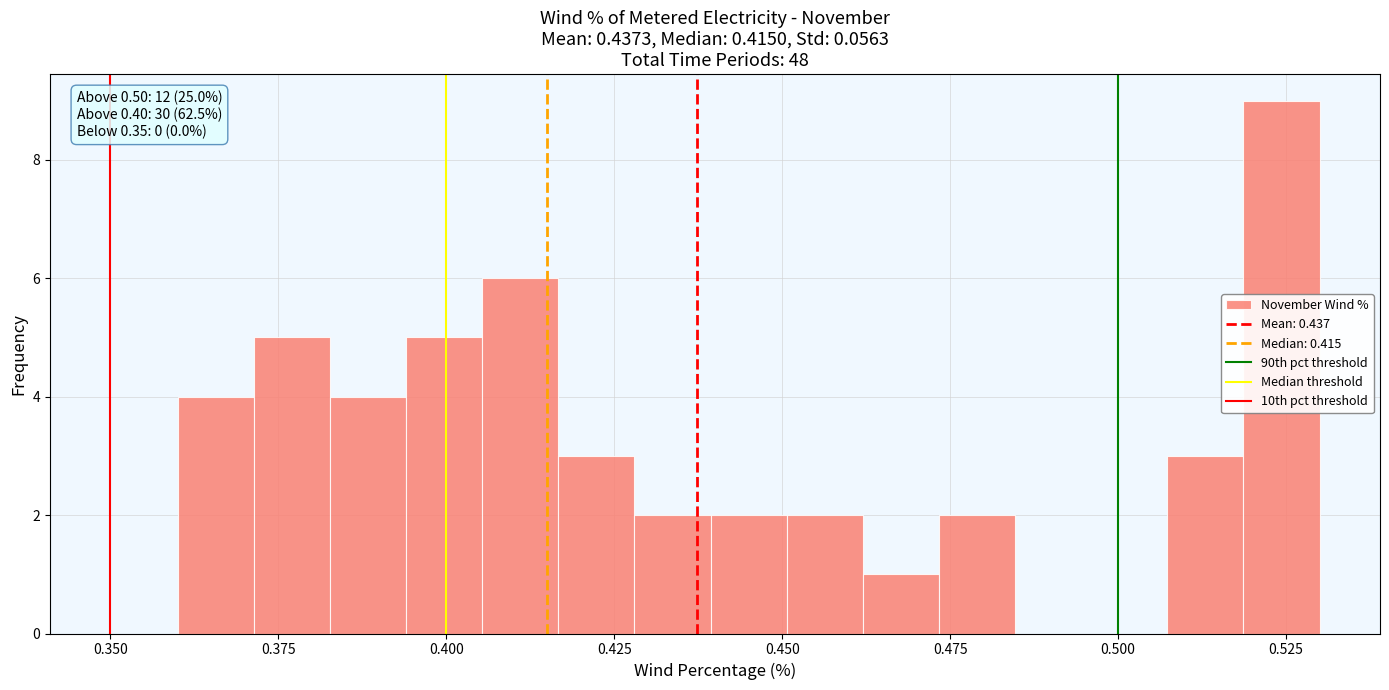

Around what value on the x-axis is the tallest bar? Give the approximate position of its centre, as read against the axis.

0.525